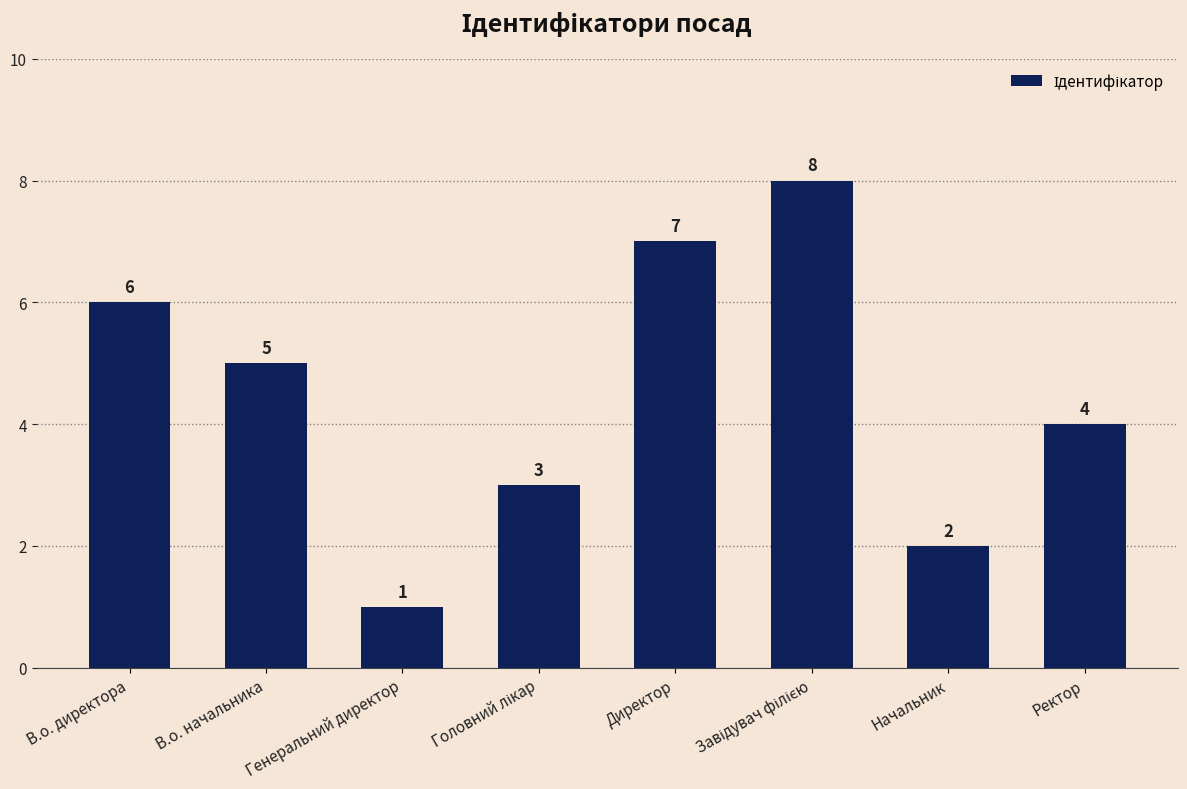

What is the greatest value displayed?

8